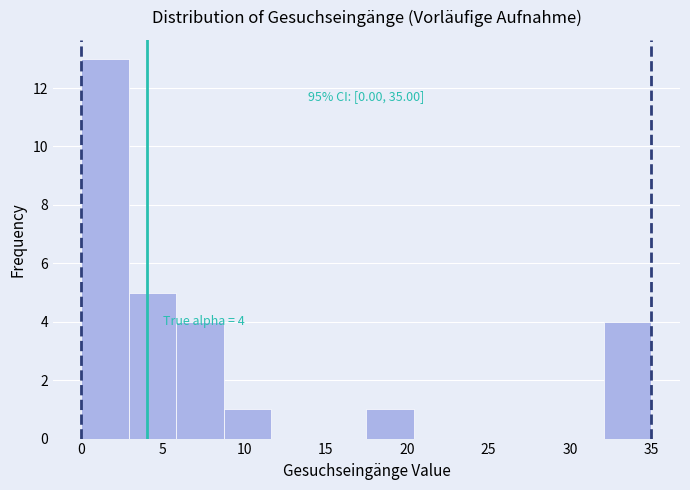

Over which range of the x-axis is the bar tallest?

0.0 to 3.0